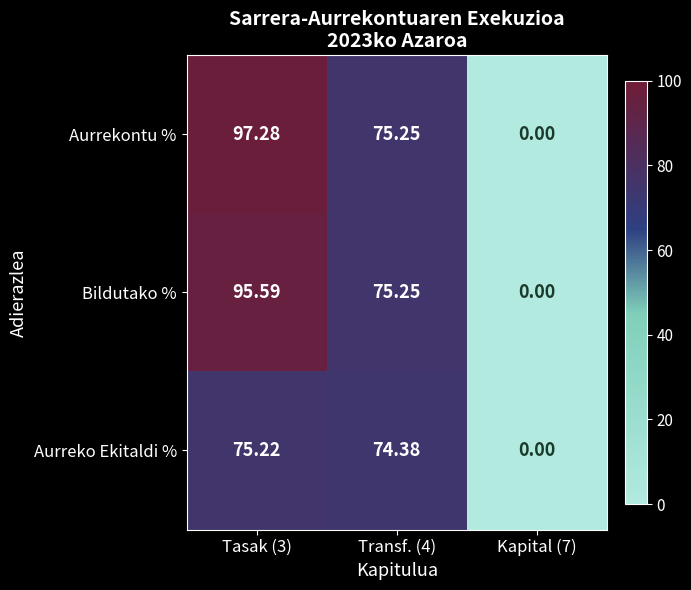

At which category is the sum across all series the highest?

Tasak (3)